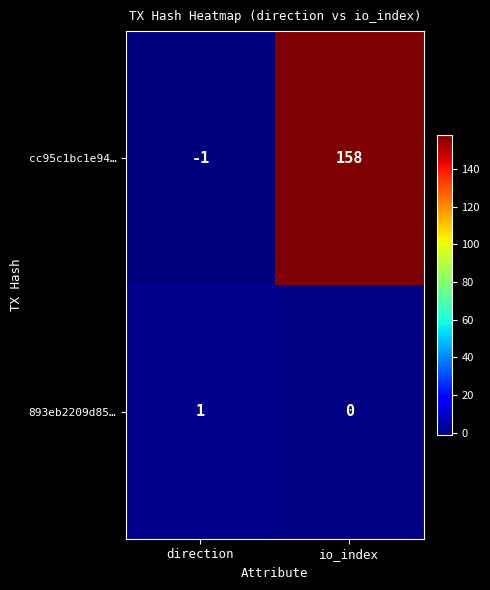

The 893eb2209d85… series shows -1 at io_index. True or false?

False